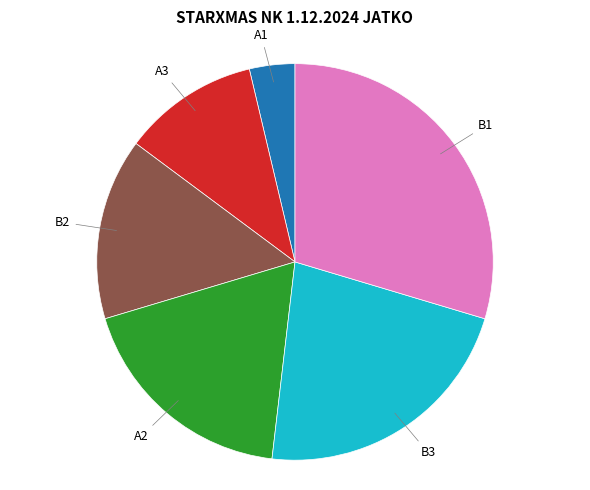

Is there any slice that represents more than half of the pie?

No